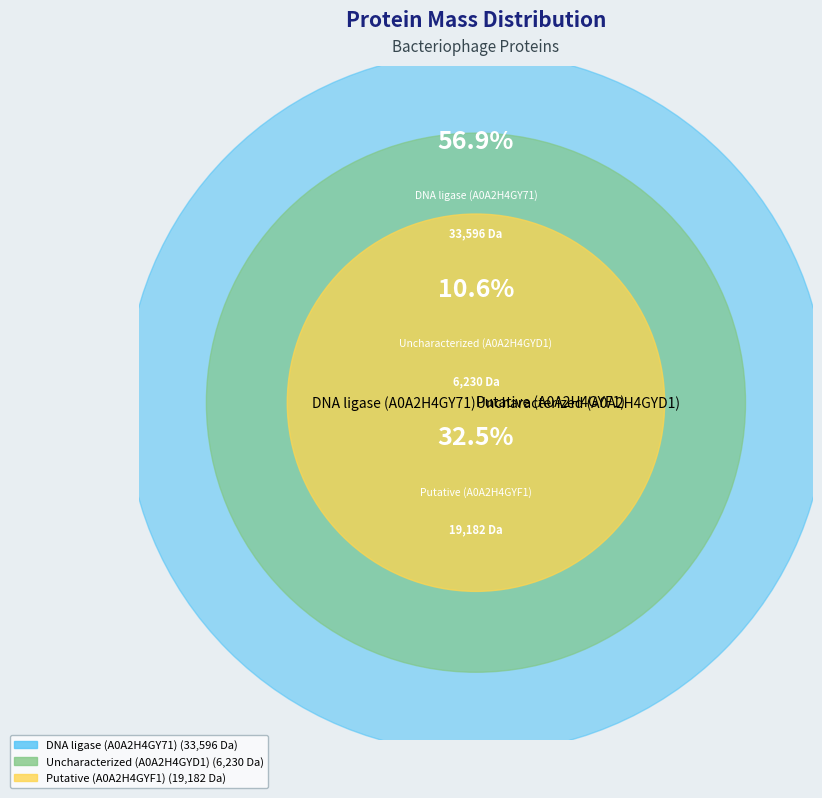

Combined, do A0A2H4GY71 and A0A2H4GYD1 account for over 50%?

Yes